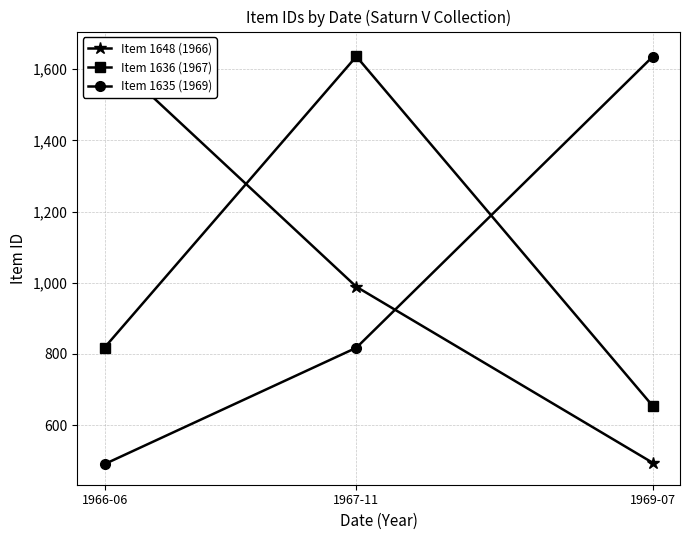

The value of Item 1636 (1967) at 1966-06 is 263.6. True or false?

False